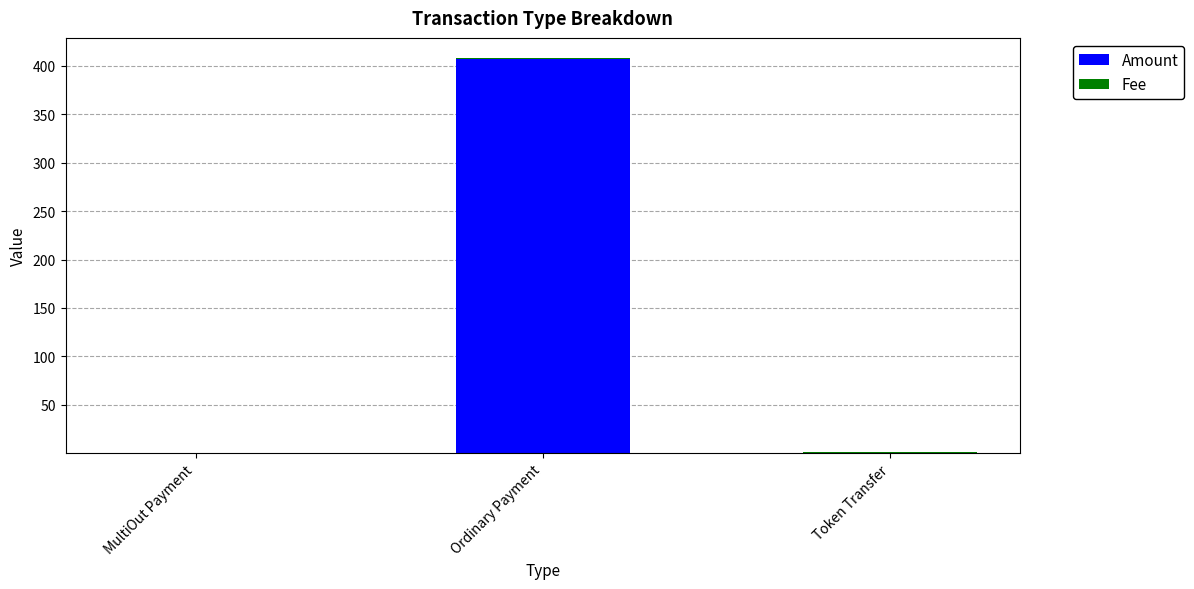

At which label does Amount reach its peak?

Ordinary Payment